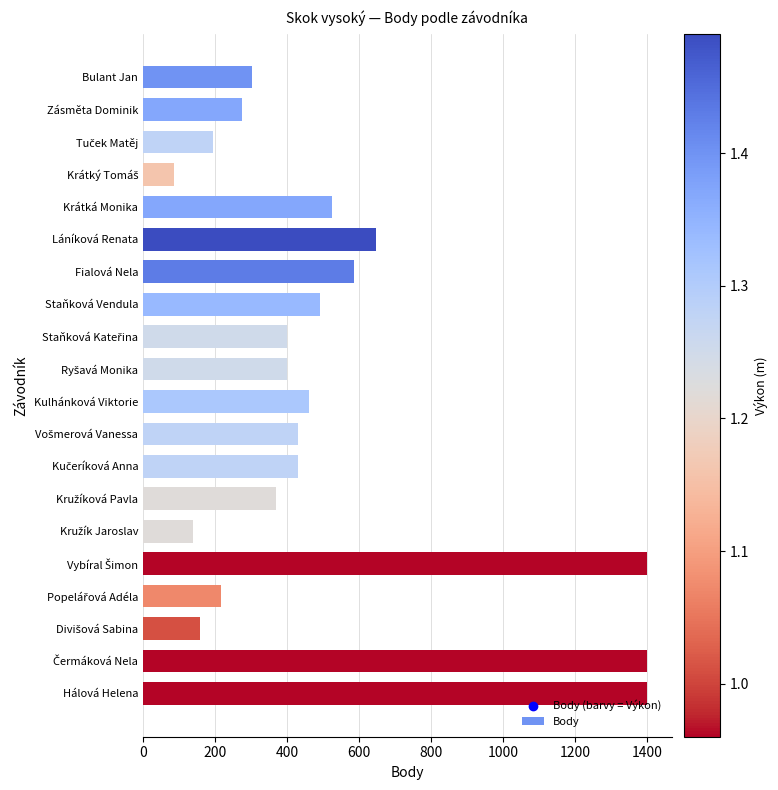

What is the change in value from Láníková Renata to Hálová Helena?

+751